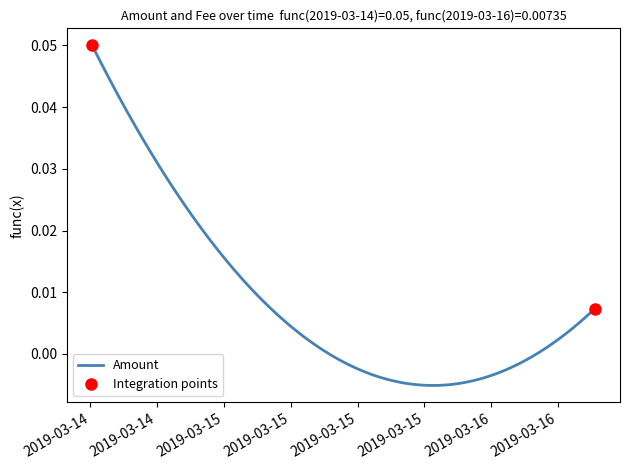

Is it true that Amount equals 0.0 at 2019-03-15 04:13:10?

True